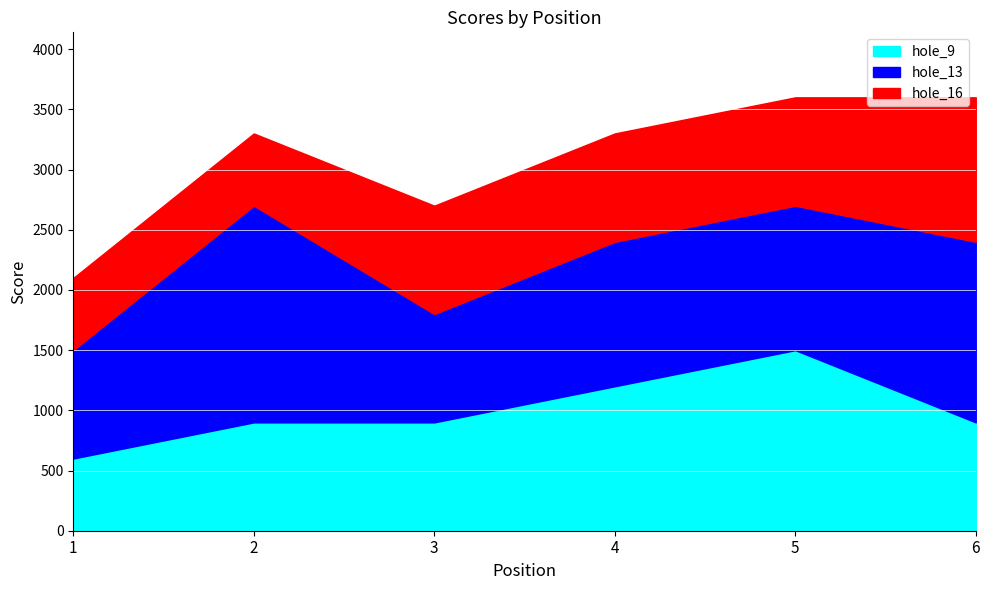

The value of hole_9 at 6 is 2. True or false?

False